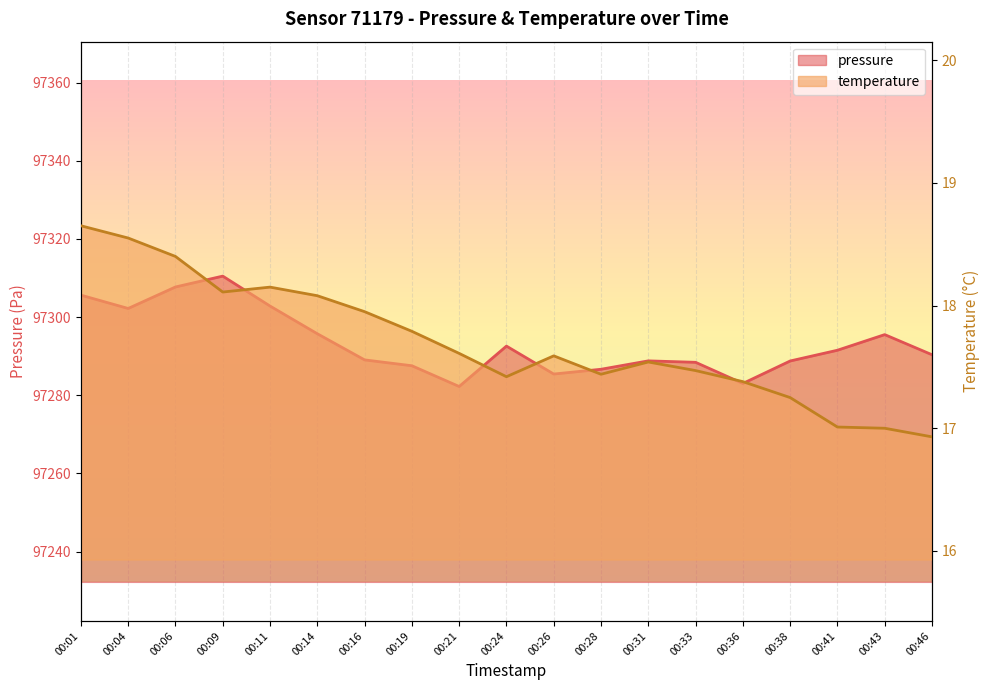

What is the average value of the temperature series?

17.7